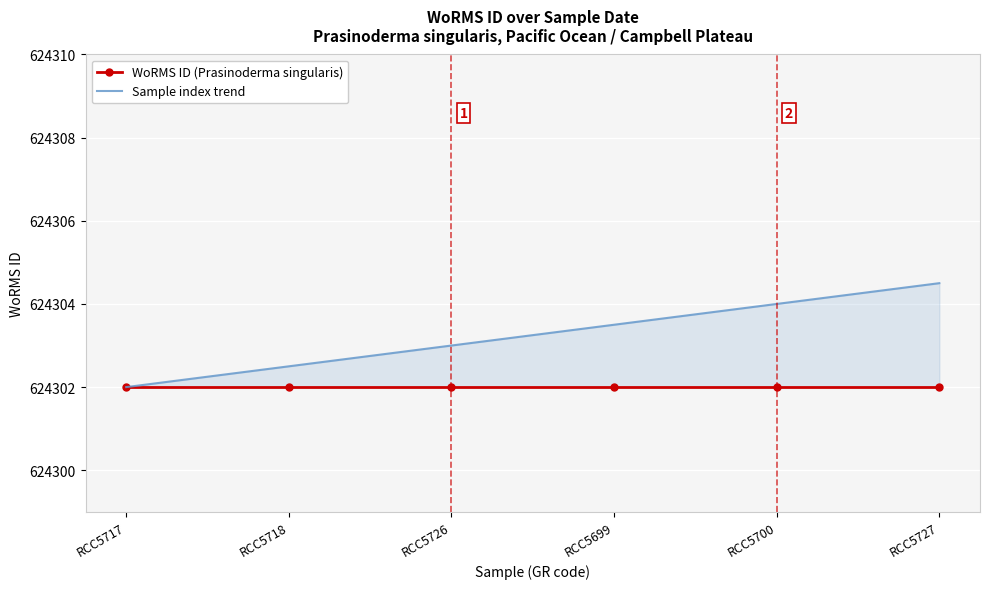

At how many categories does at least one series exceed 624304?

1